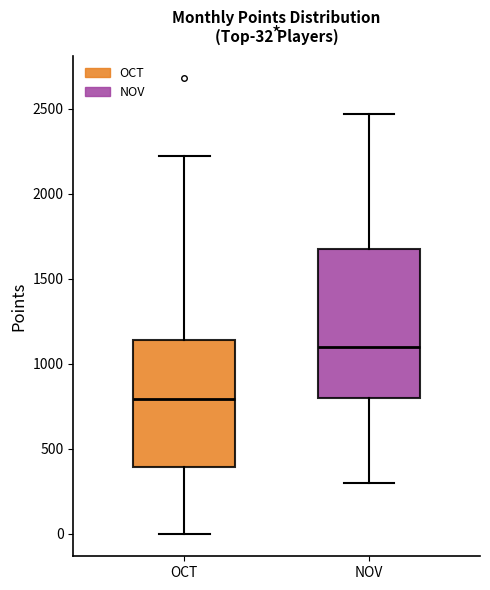

Comparing the boxes themselves (not the whiskers), which one is the tallest?

NOV